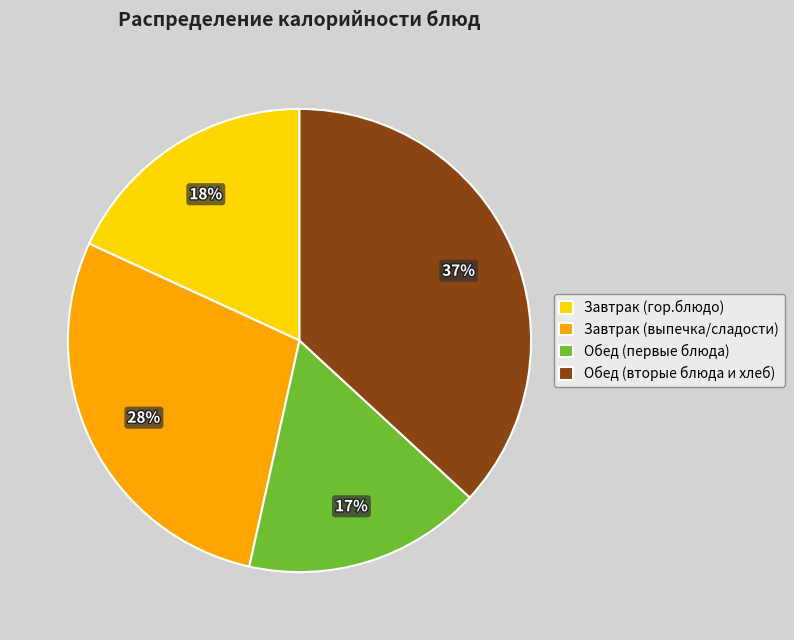

How many segments does this pie chart have?

4